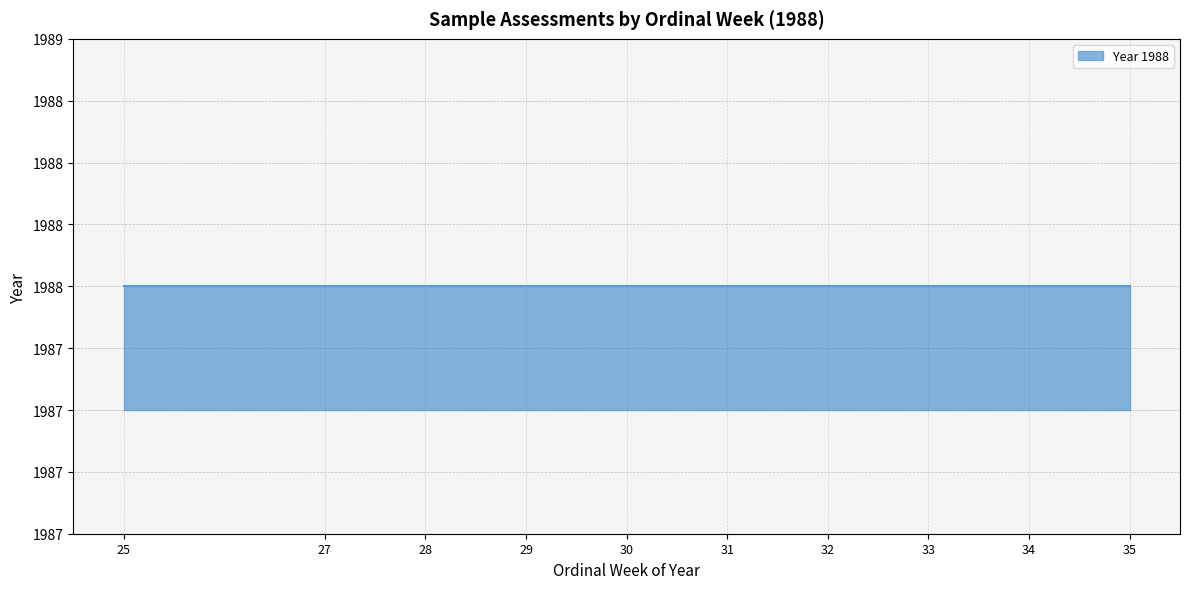

What is the value of the 8th point from the left?

33